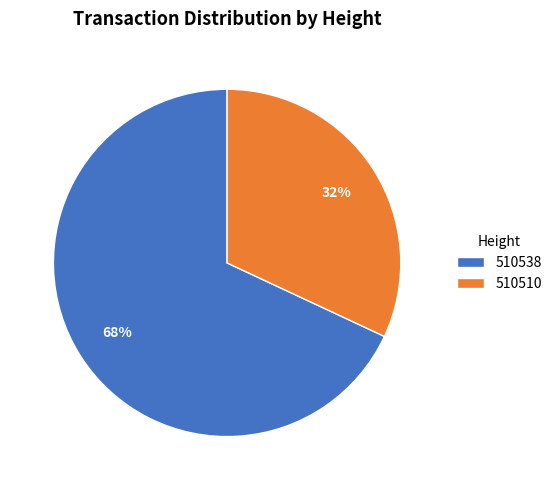

To the nearest percent, what percentage of the pie is 510538?

68%